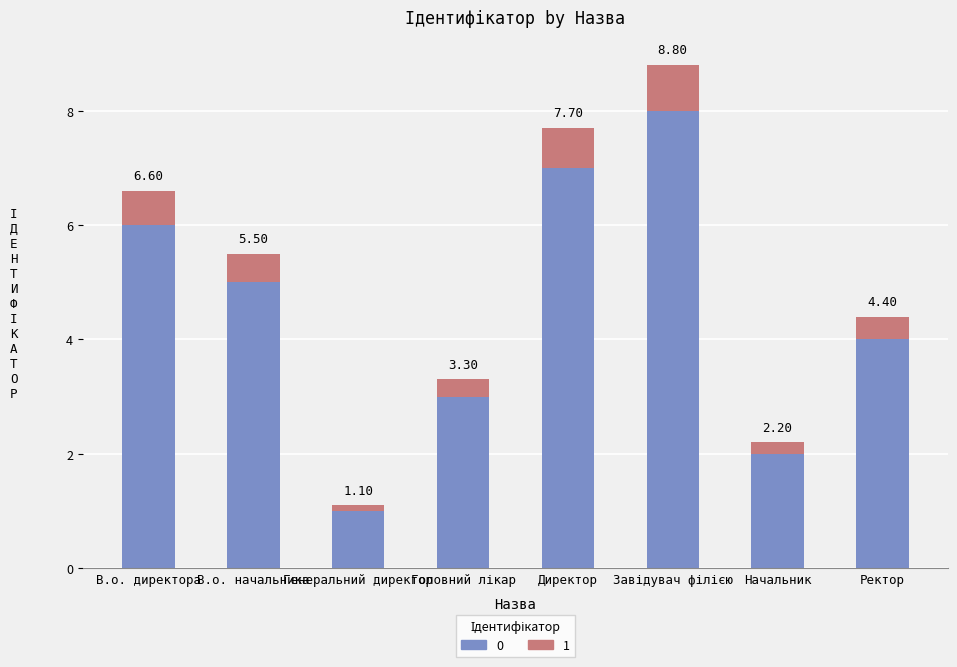

What is the approximate value of 1 at Начальник?

0.2